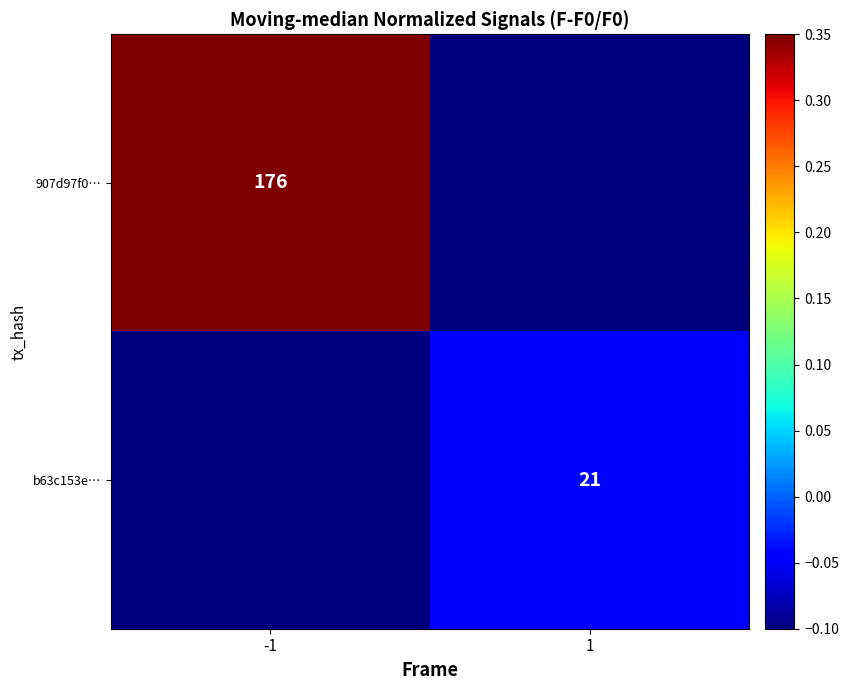

At how many categories does at least one series exceed 0?

1